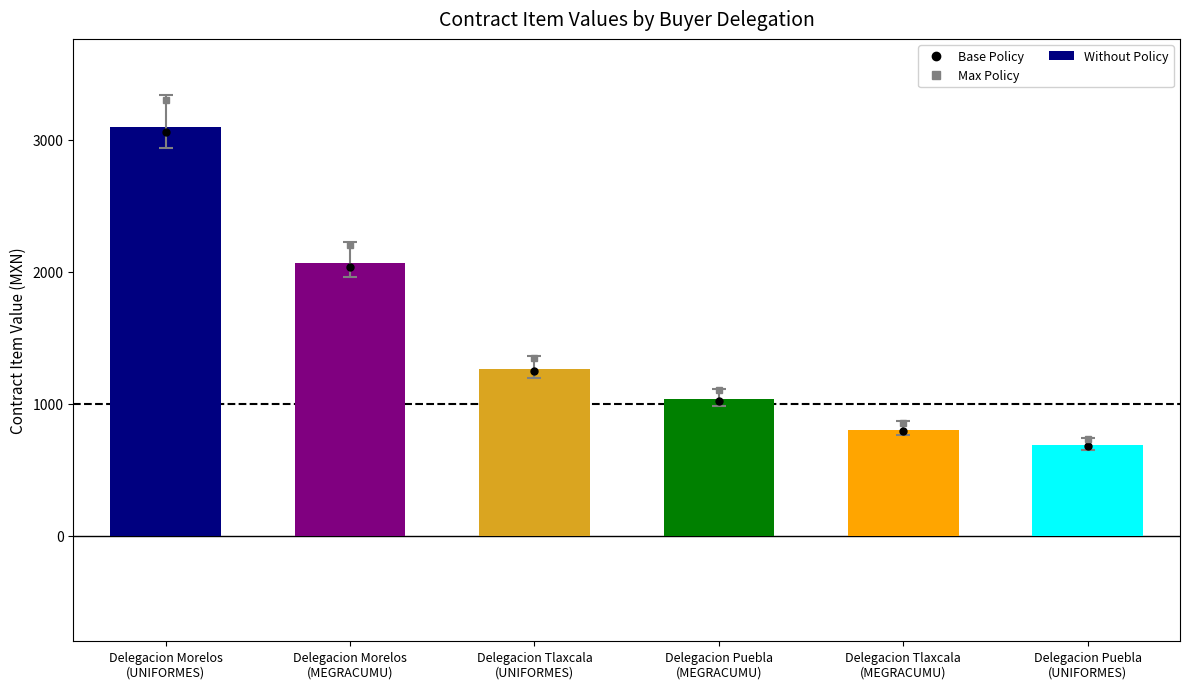

What value does the data have at Delegacion Puebla
(MEGRACUMU)?

1033.2